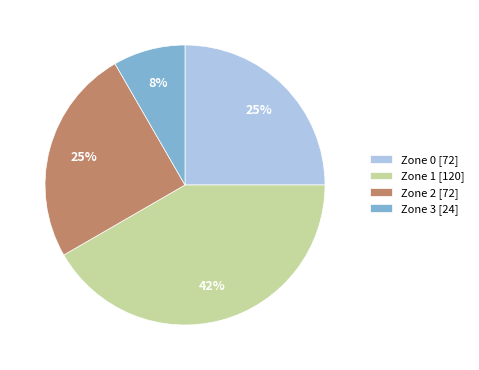

The Zone 3 slice represents 3% of the pie. True or false?

False